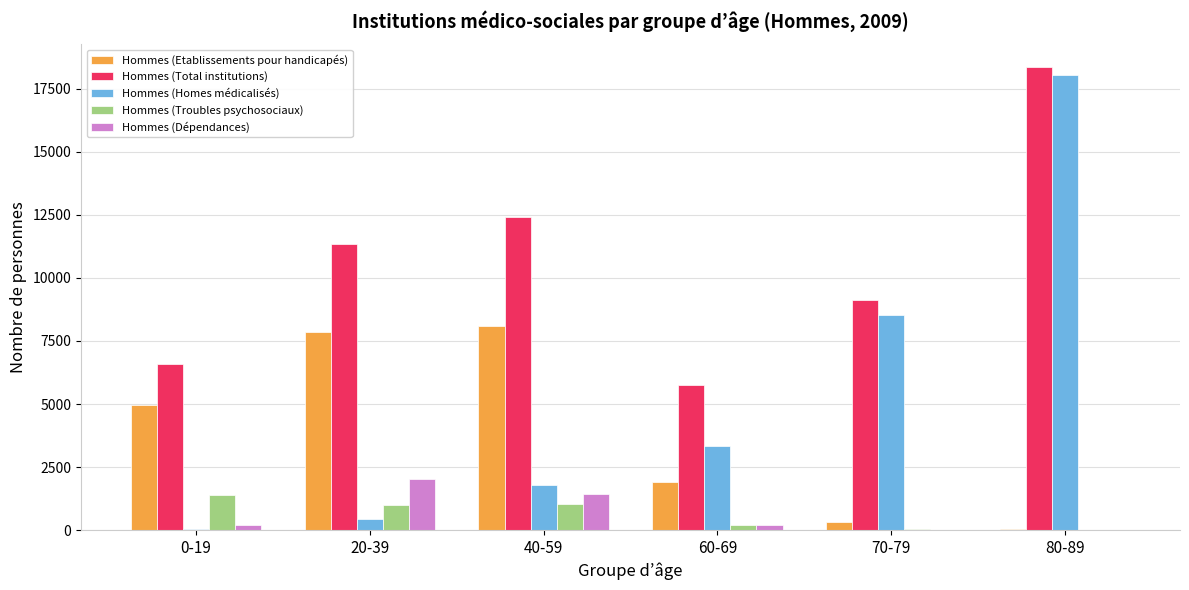

How many data points does each series have?

6